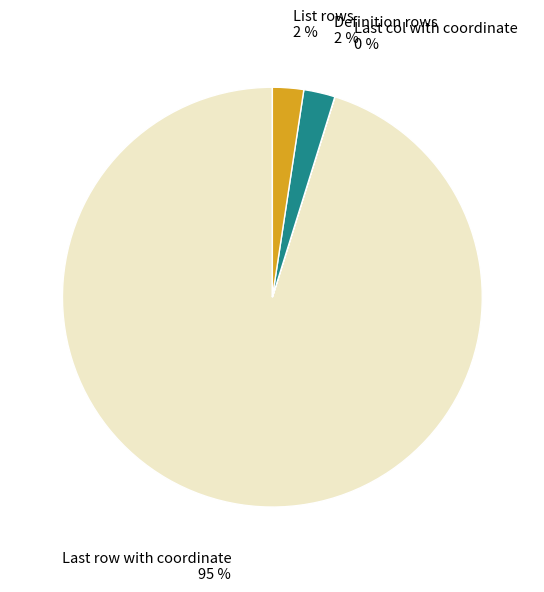

Is there any slice that represents more than half of the pie?

Yes